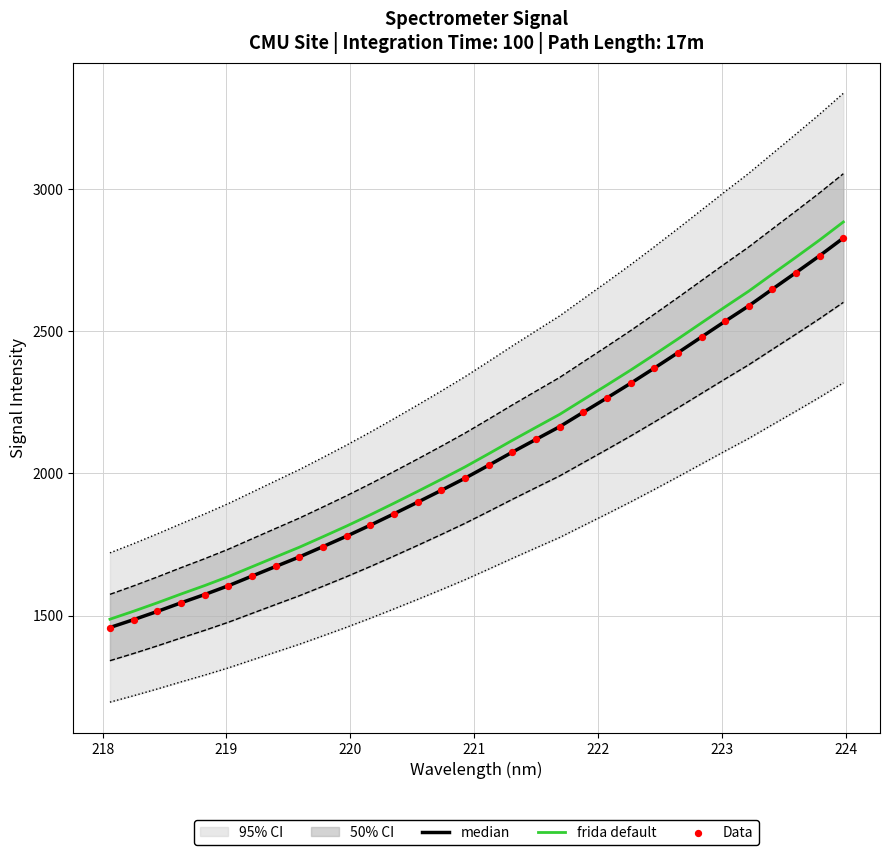

Is the value of Data at 30 greater than the value of median at 219?

Yes